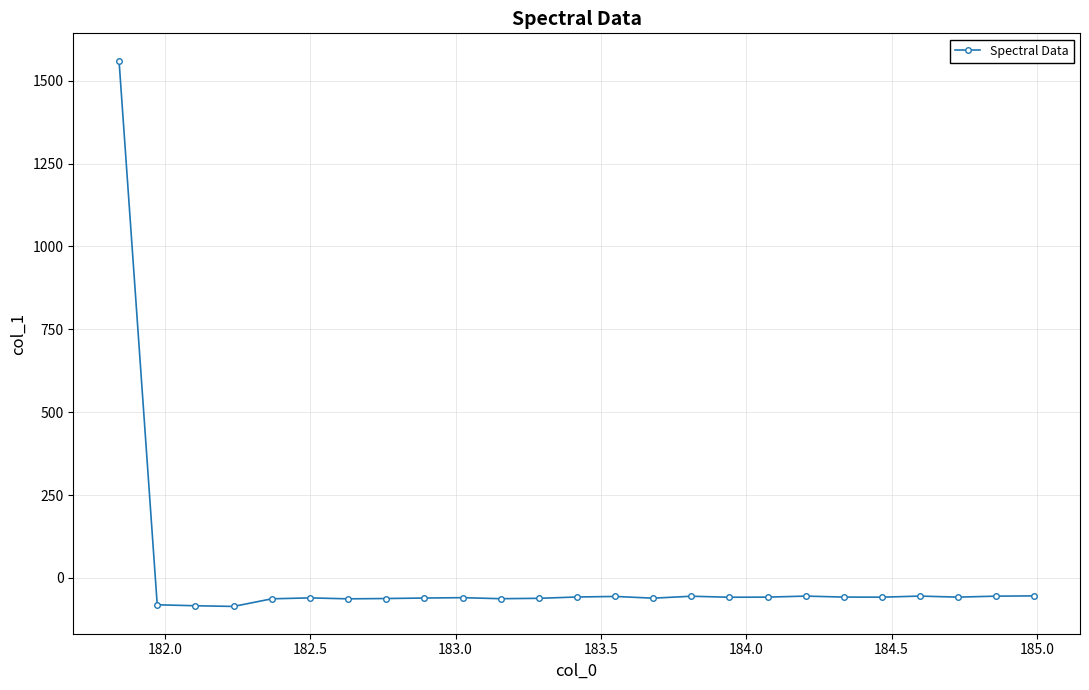

What is the minimum value shown in the chart?

-85.8